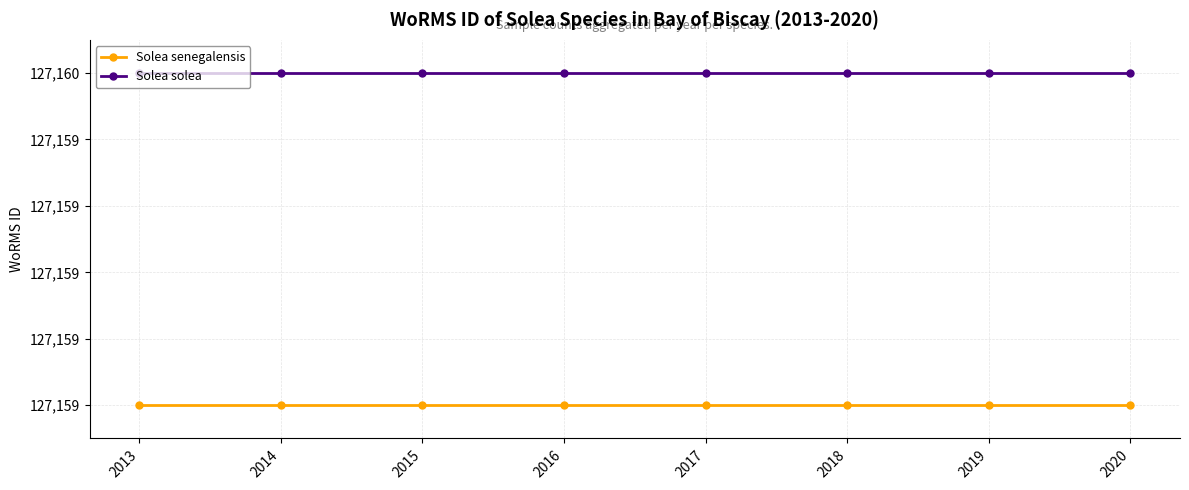

Between 2015 and 2019, which series saw the biggest shift?

Solea senegalensis